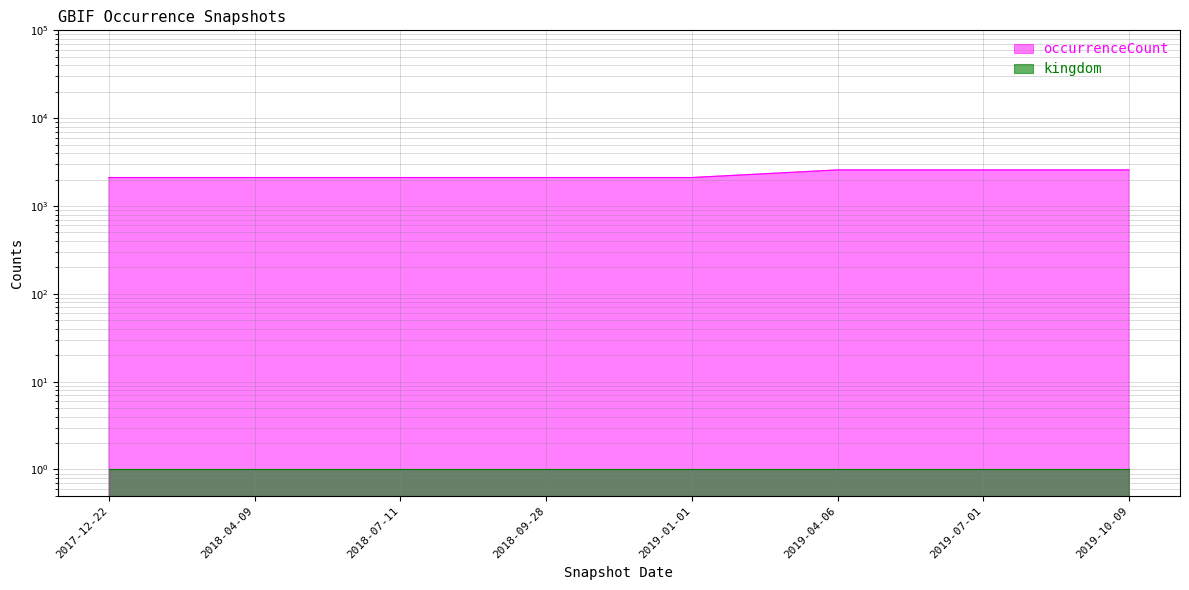

The value at 2018-07-11 is 2773. True or false?

False